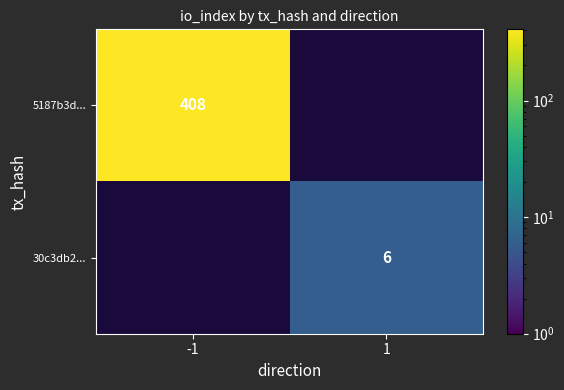

Which has a higher value, 1 or -1?

-1